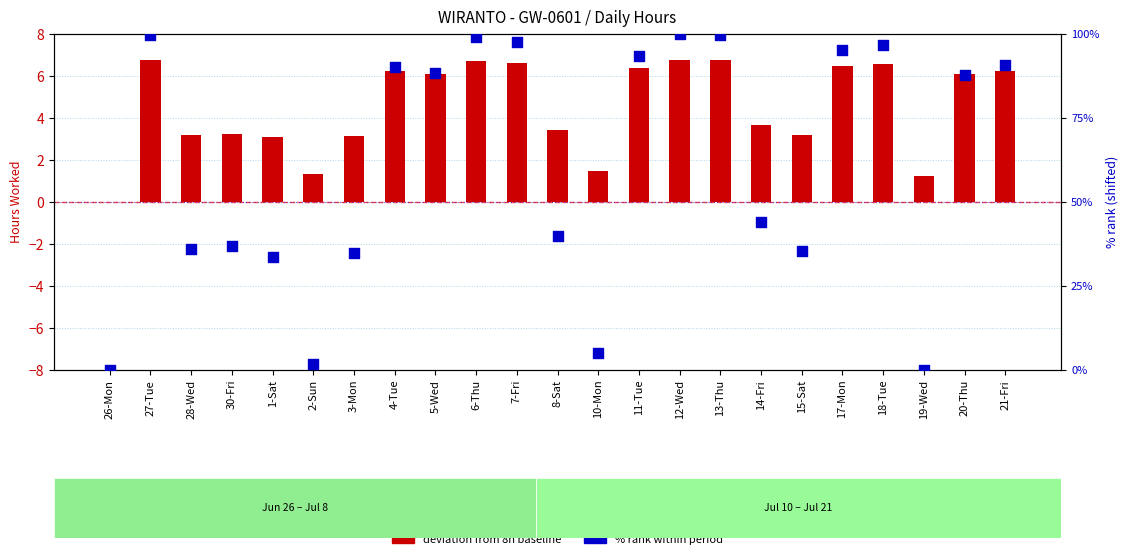

At which category is the sum across all series the highest?

12-Wed